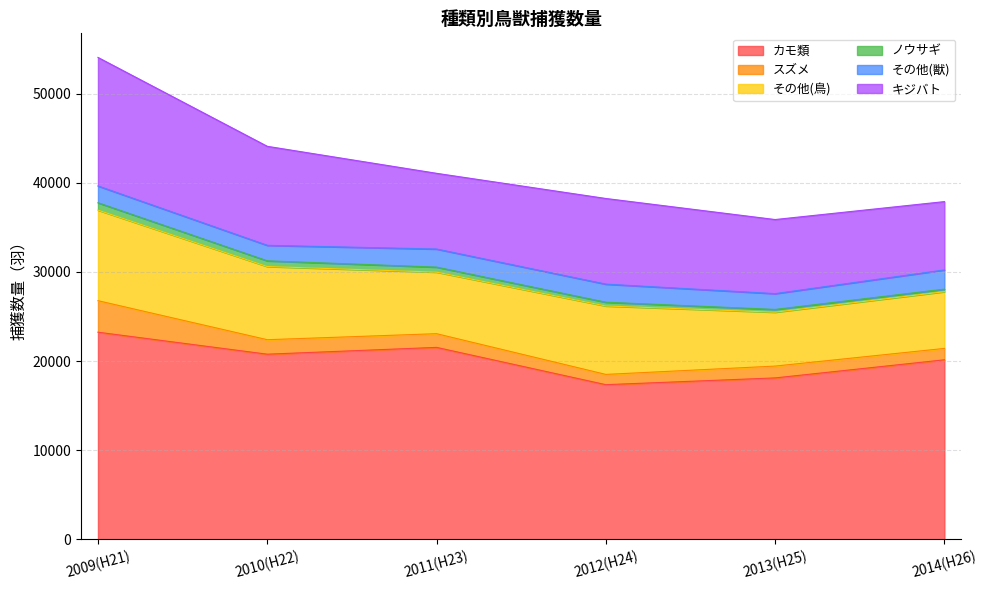

True or false: ノウサギ has a value of 1263 at 2009(H21).

False